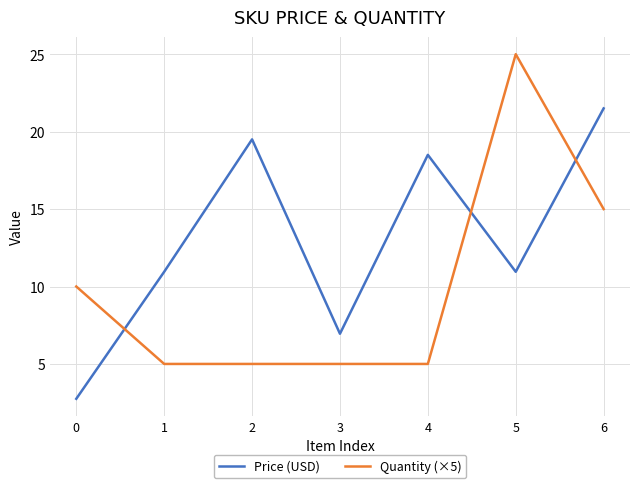

List the series in order of their overall mean, lowest first.

Quantity (×5), Price (USD)